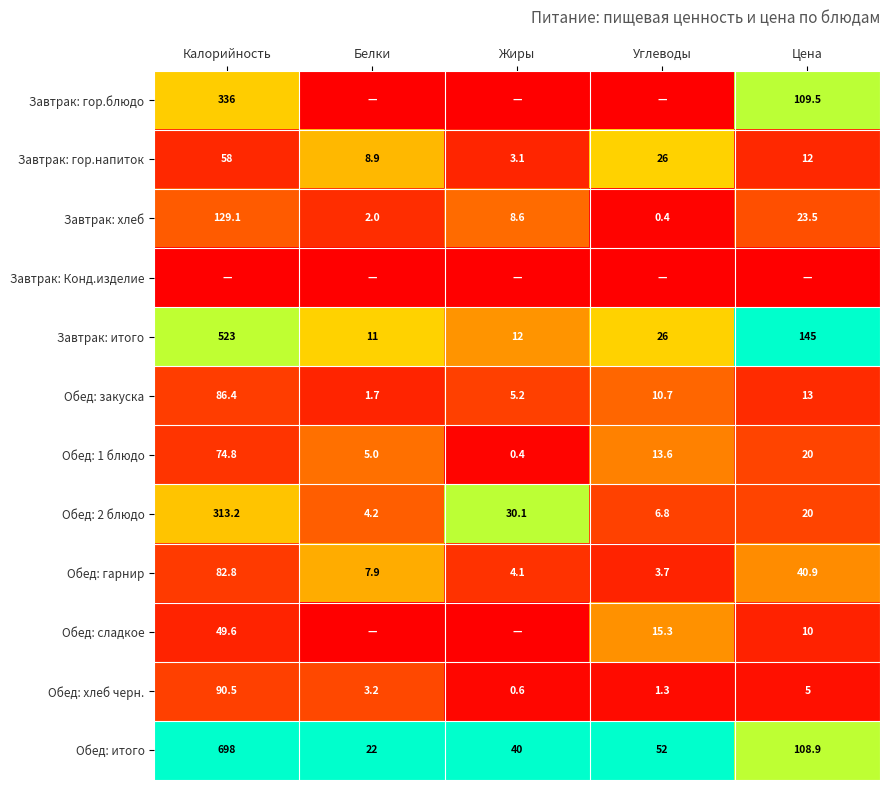

Where is Обед: хлеб черн. nearest to the value 45?

Цена